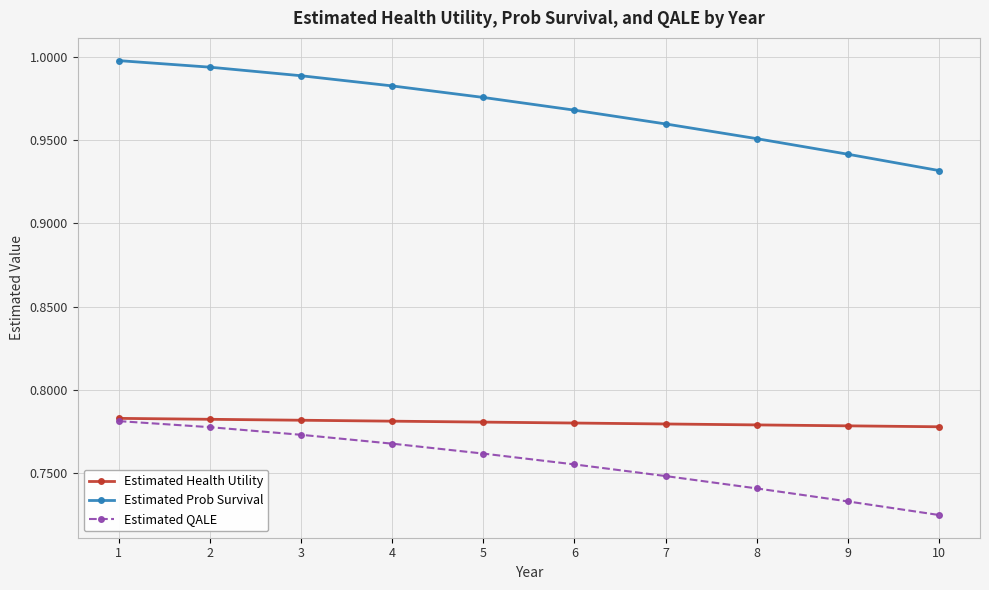

True or false: Estimated Health Utility has a value of 1.1 at 1.

False